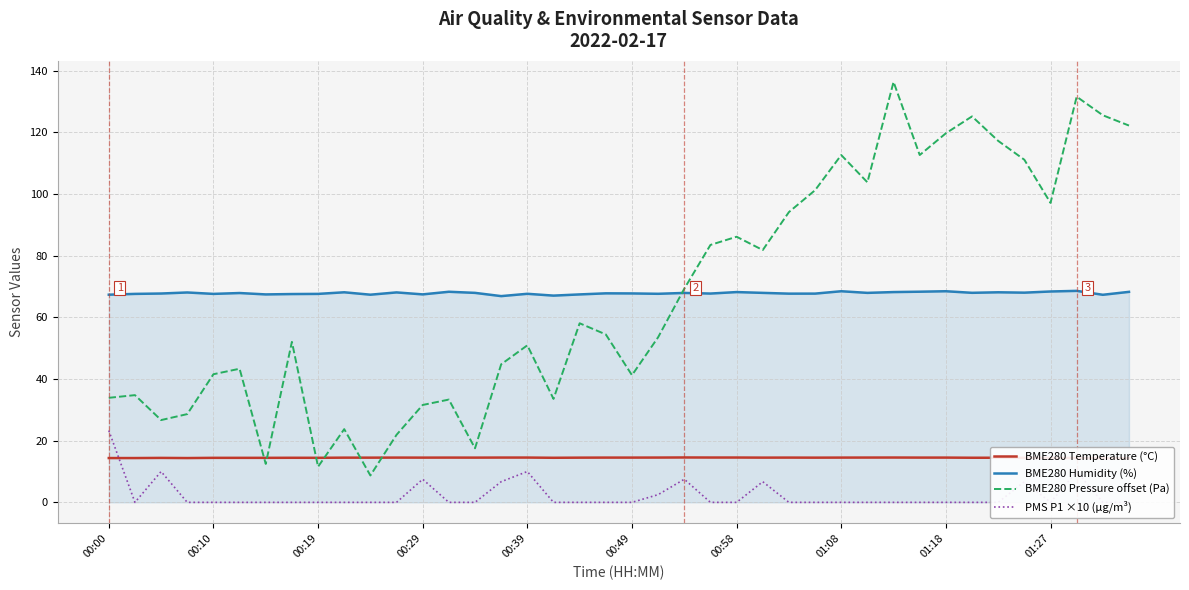

What is the minimum value for BME280 Humidity (%)?

66.9